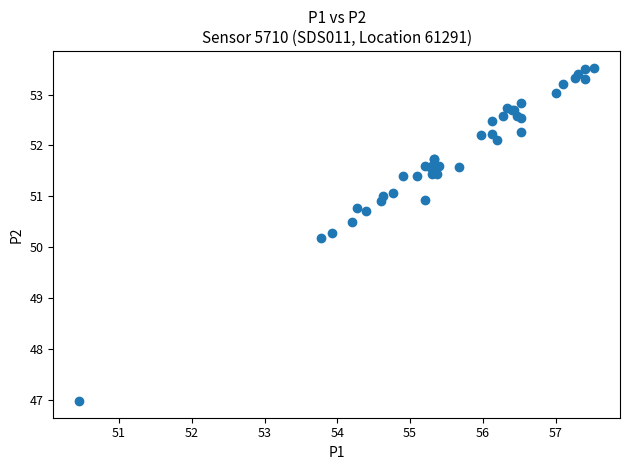

What Y value in the scatter plot is closest to 50?

50.2